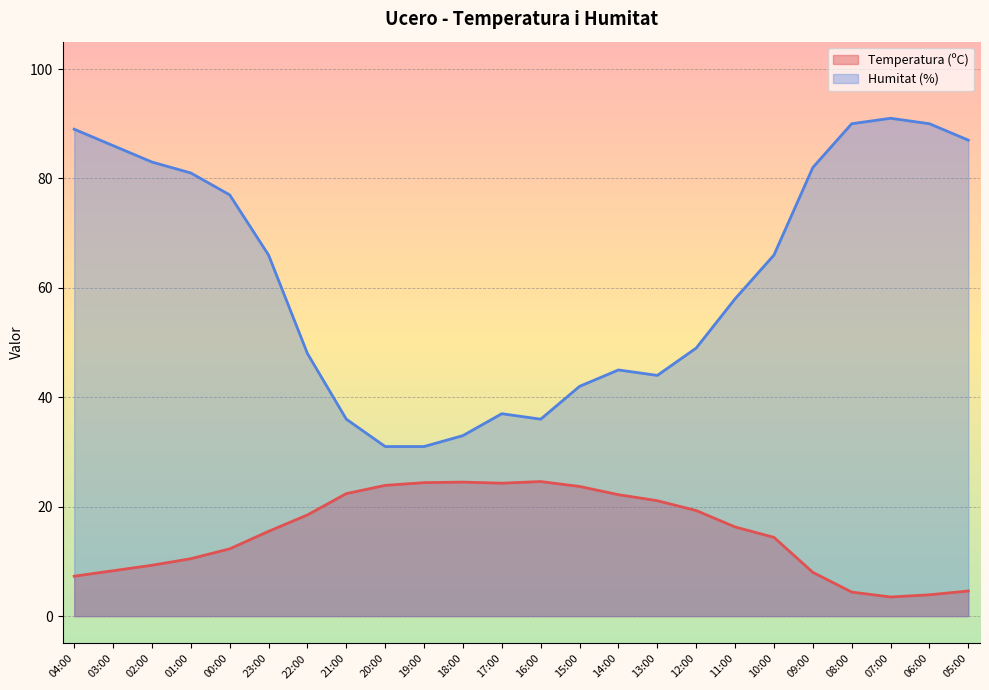

Where is Humitat (%) nearest to the value 61?

11:00